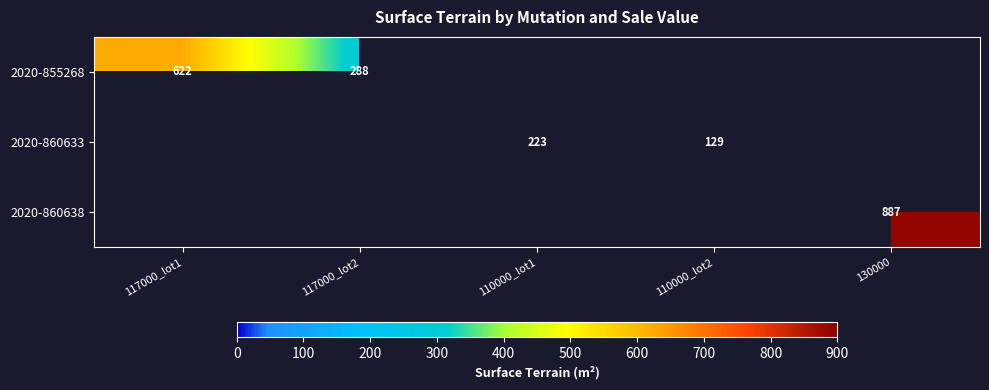

What is the difference between the 2020-855268 values at 117000_lot1 and 117000_lot2?

334